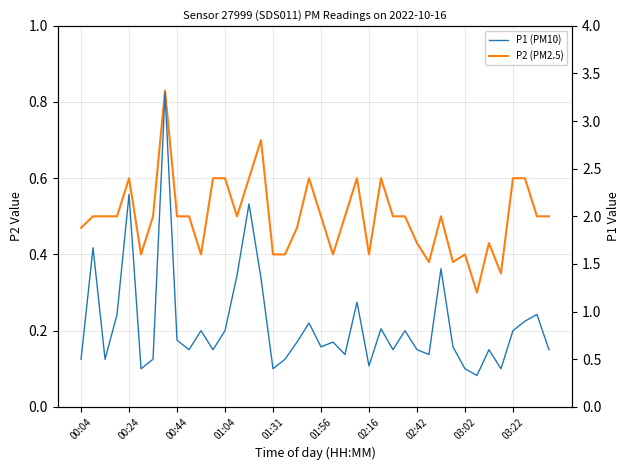

Which series has the largest total across all categories?

P1 (PM10)